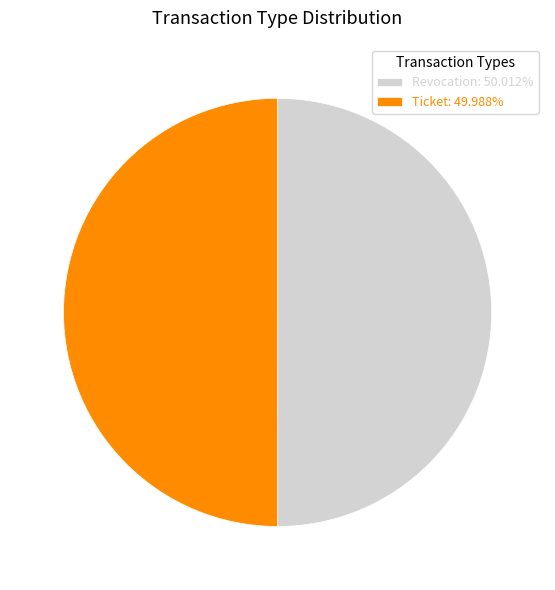

Count the number of slices in the pie.

2